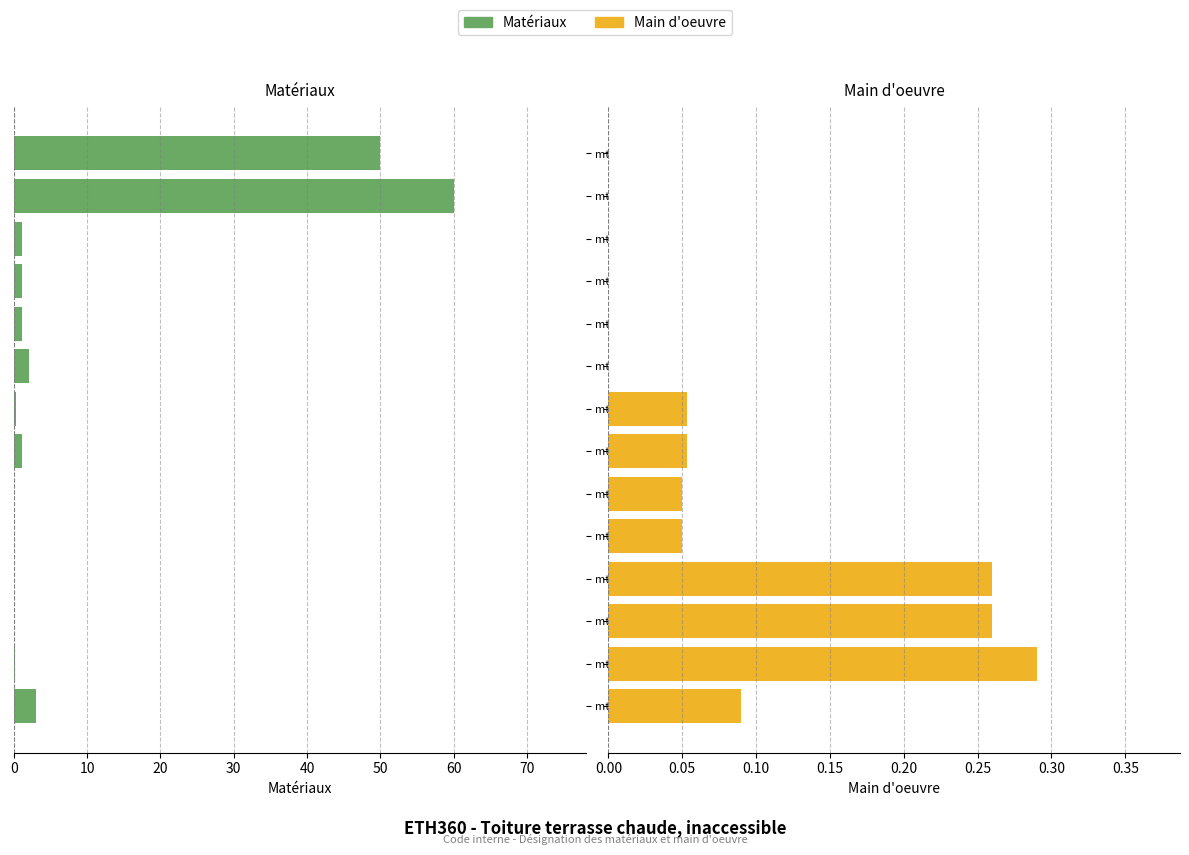

What is the difference between the second highest and second lowest values in the Main d'oeuvre series?

0.3